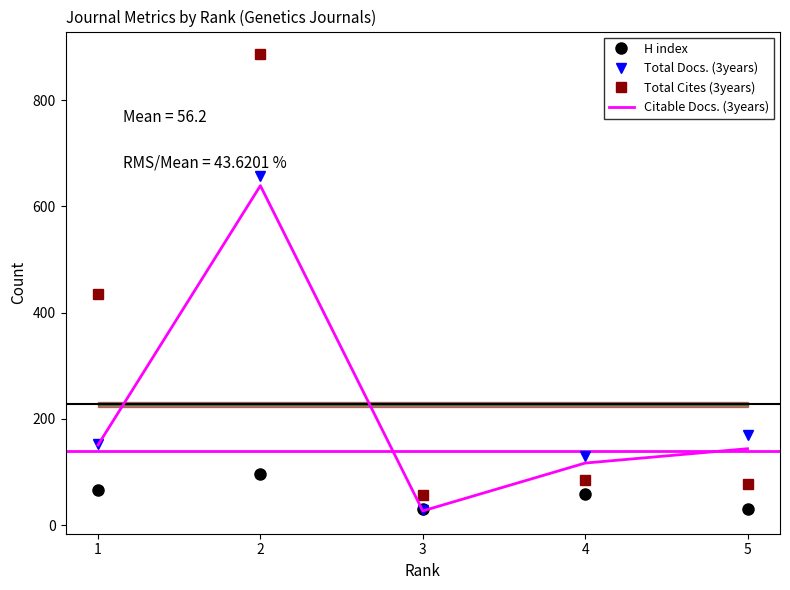

In H index, how many points are higher than both neighbors (excluding endpoints)?

2